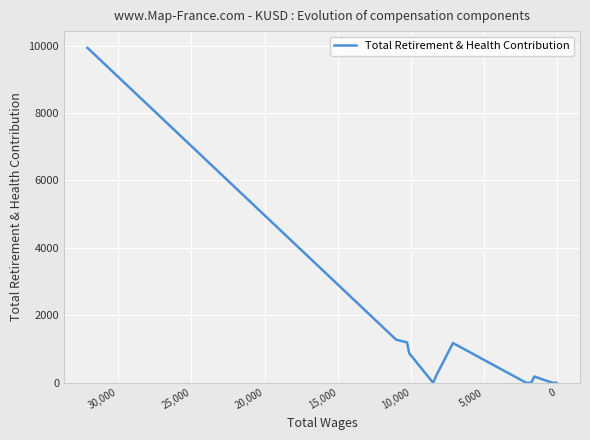

Reading left to right, list all the values displayed in this chart.

9932	1278	1198	876	0	238	1178	0	0	185	0	0	0